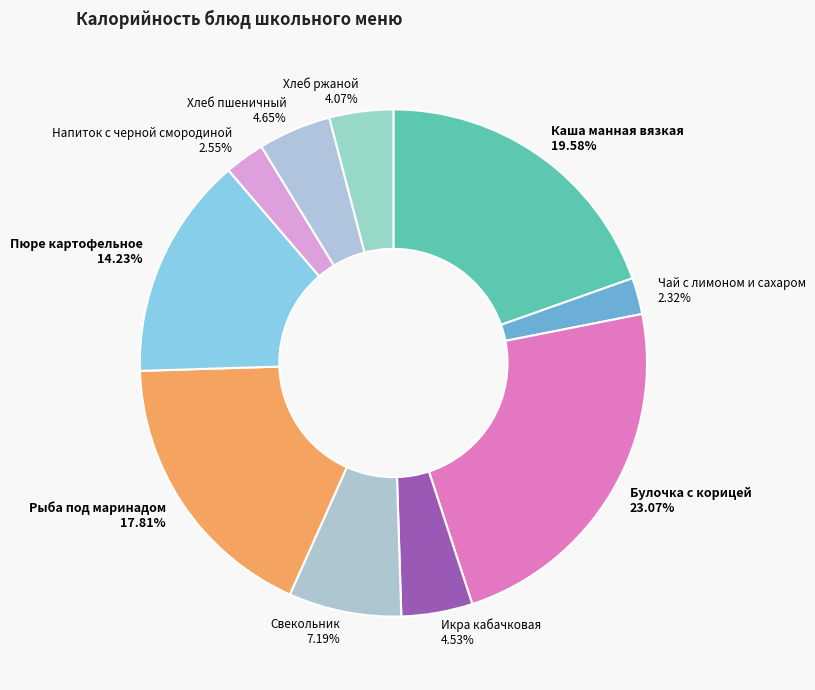

How many segments does this pie chart have?

10